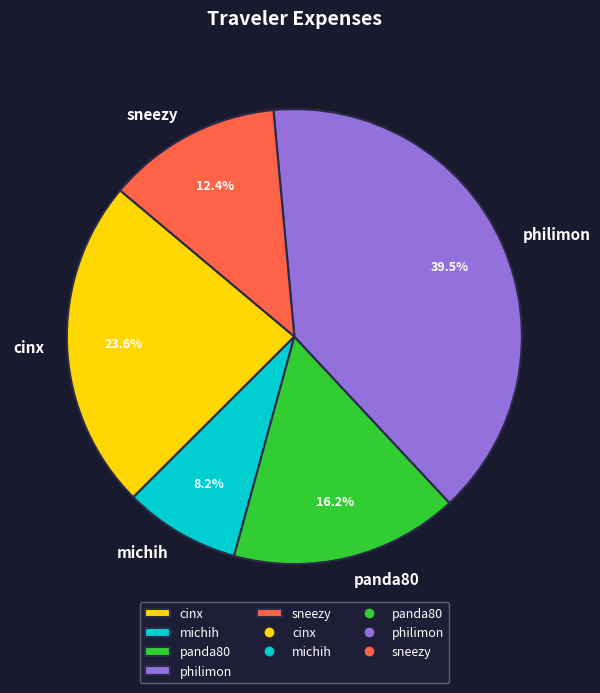

The panda80 slice represents 16% of the pie. True or false?

True